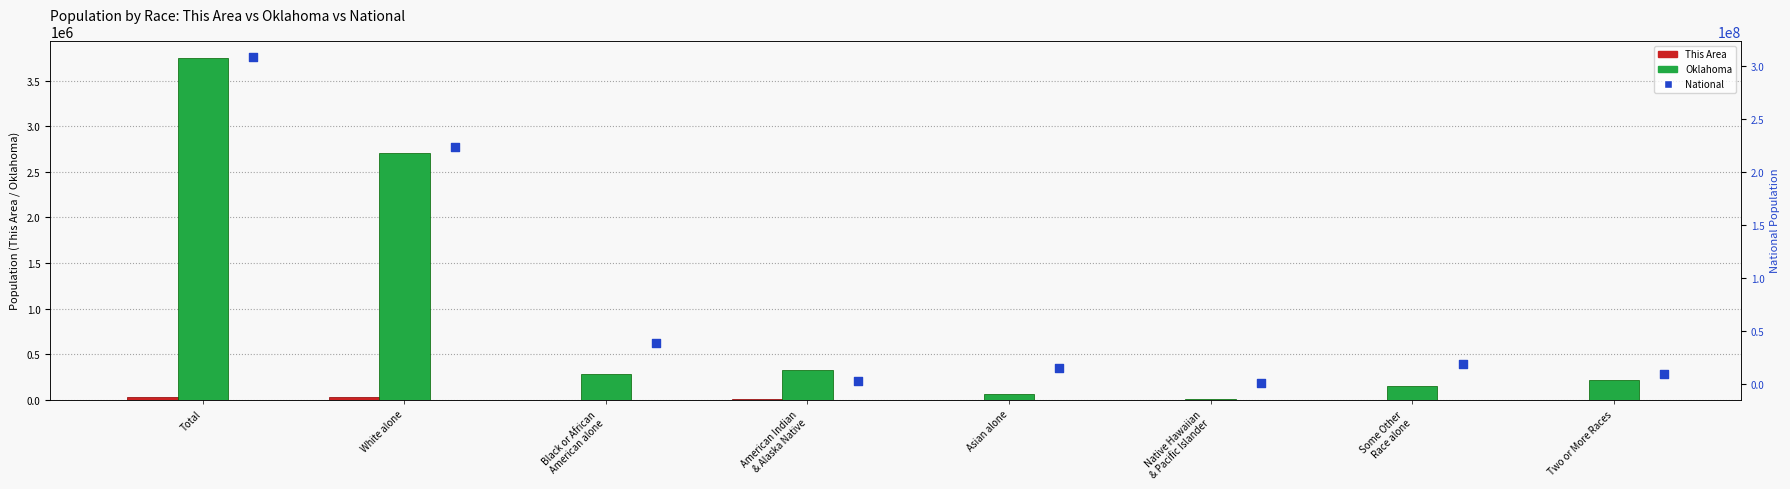

At how many categories does at least one series exceed 263108026?

1